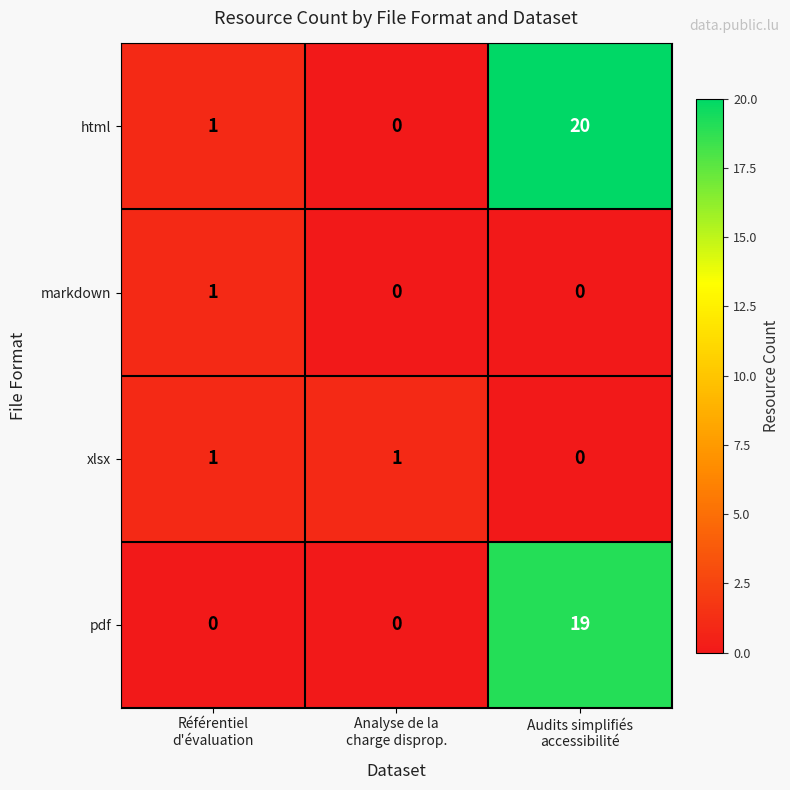

How many markdown values are between 0 and 1?

3